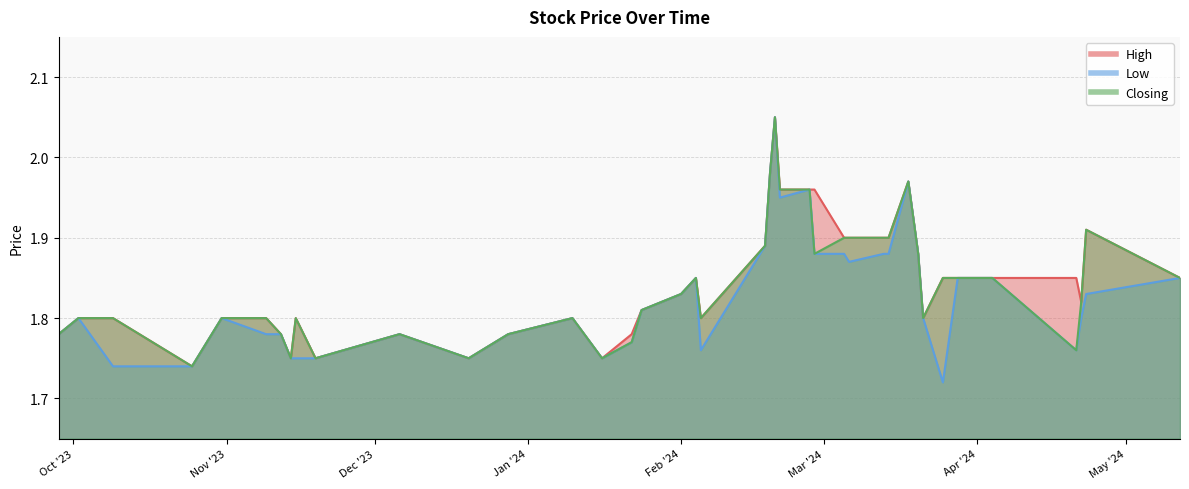

What is the value of the High point at the 39th from the left?

1.8